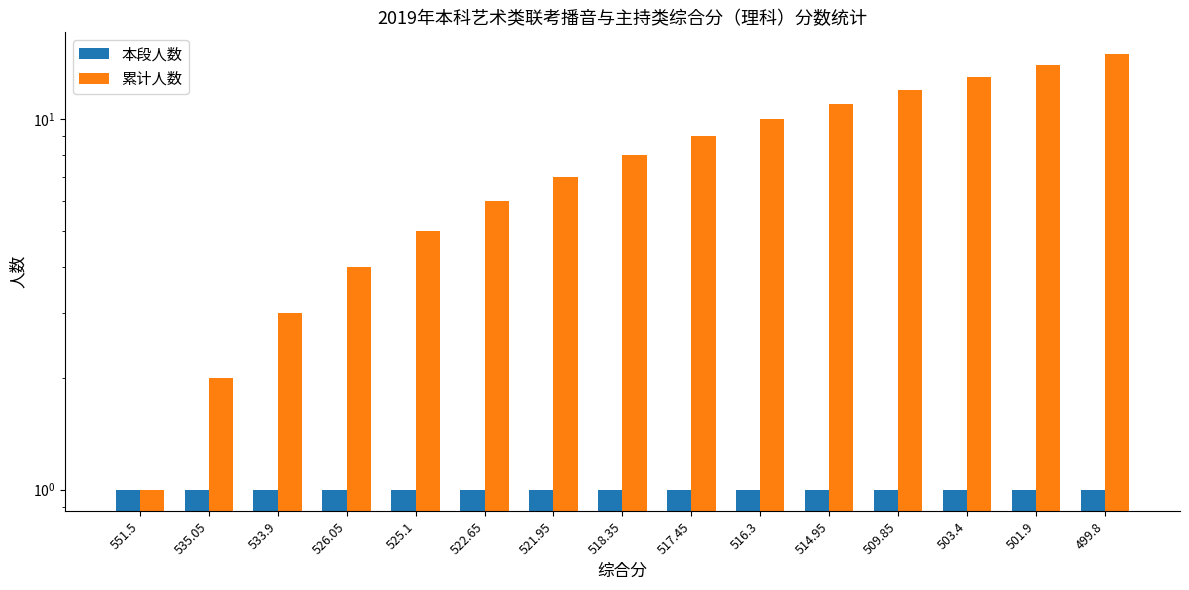

List the series in order of their peak value, highest first.

累计人数, 本段人数